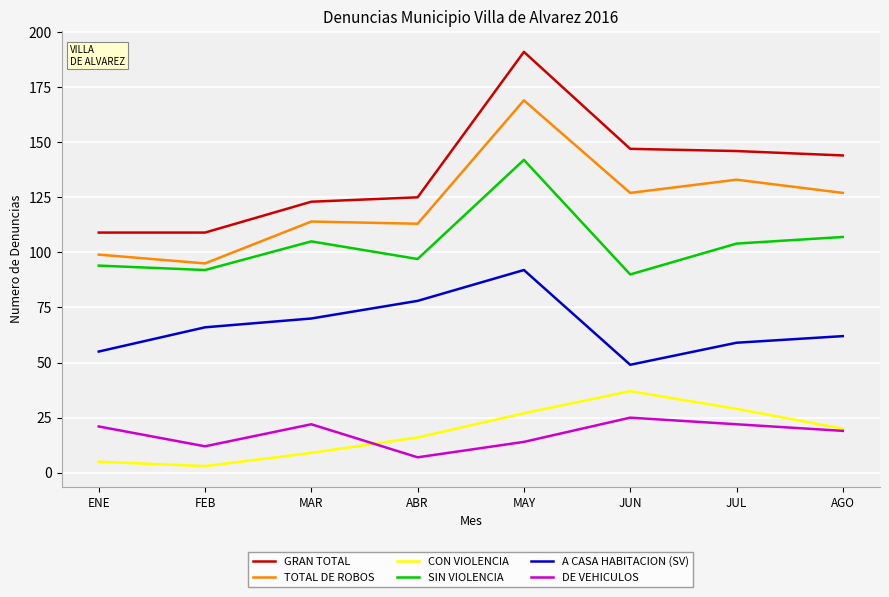

How many lines are shown in the chart?

6